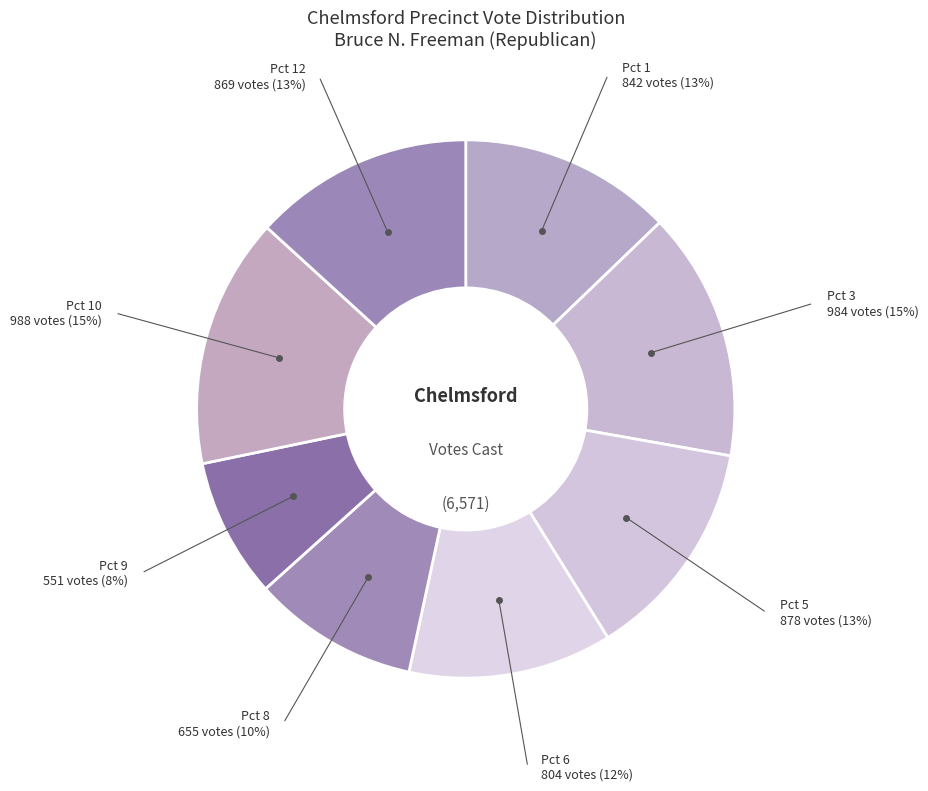

How many segments does this pie chart have?

8